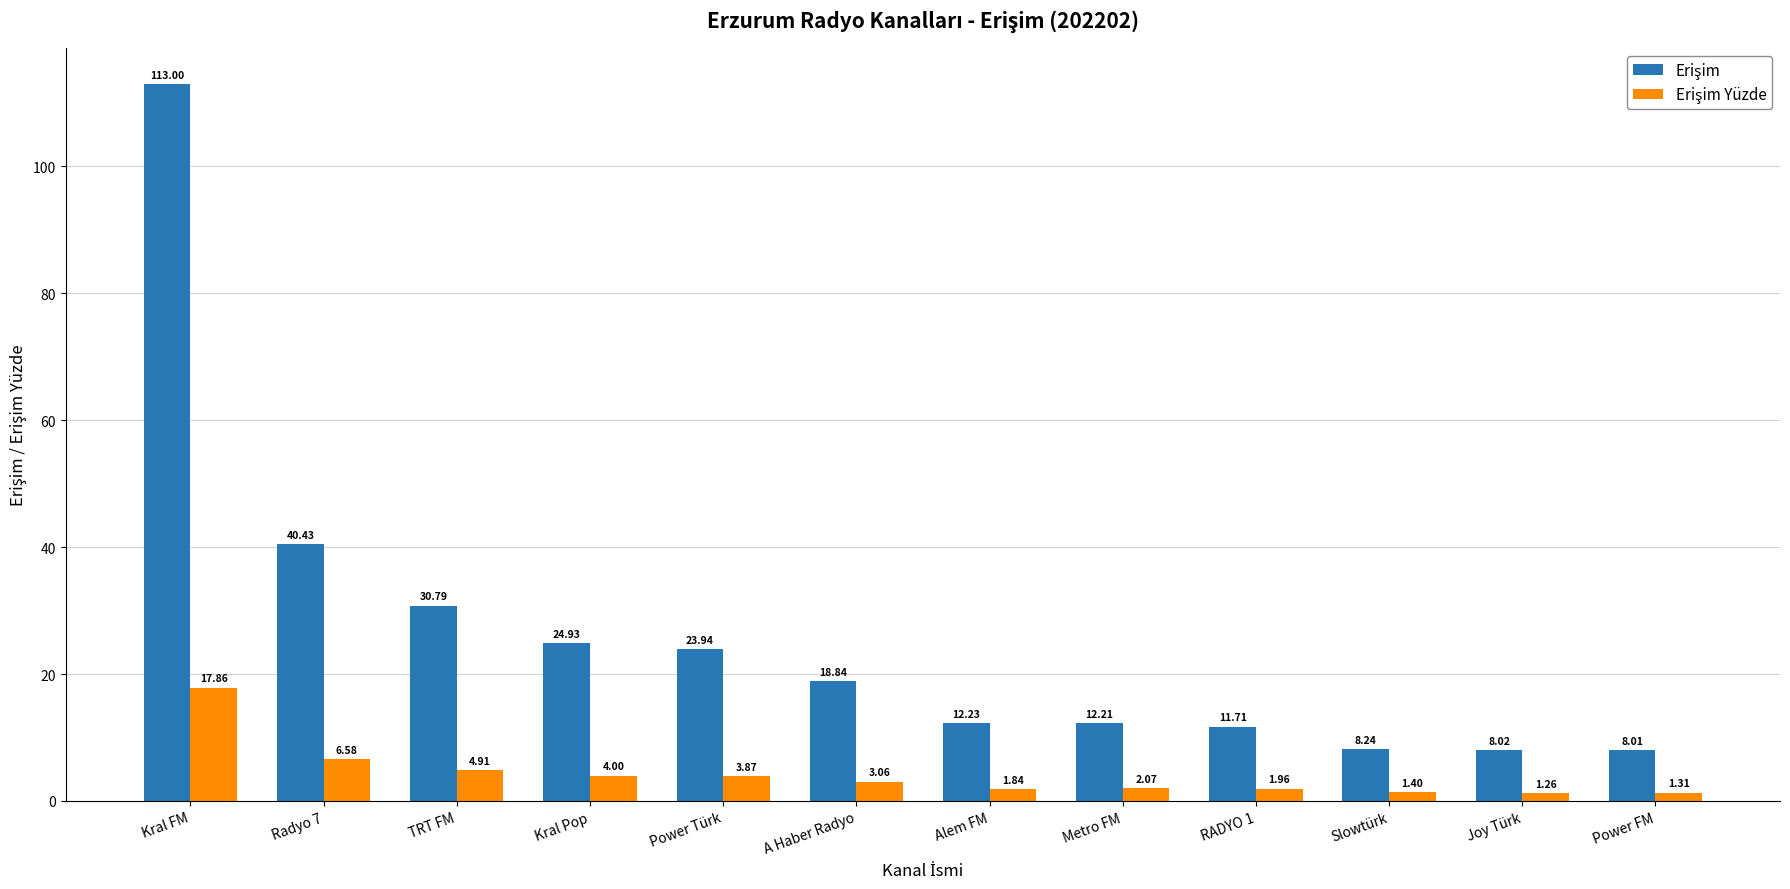

At which category does the chart reach its minimum across all series?

Joy Türk